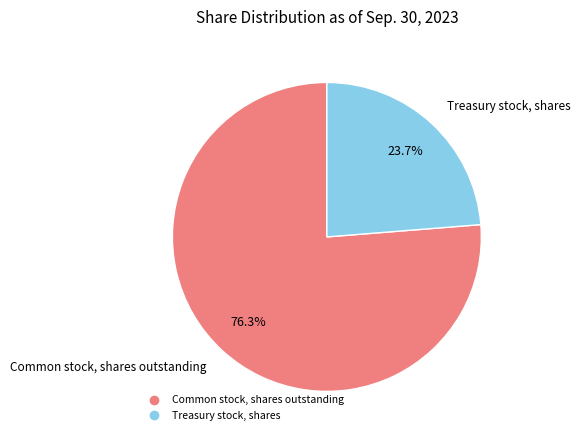

True or false: Treasury stock, shares accounts for 34% of the total.

False